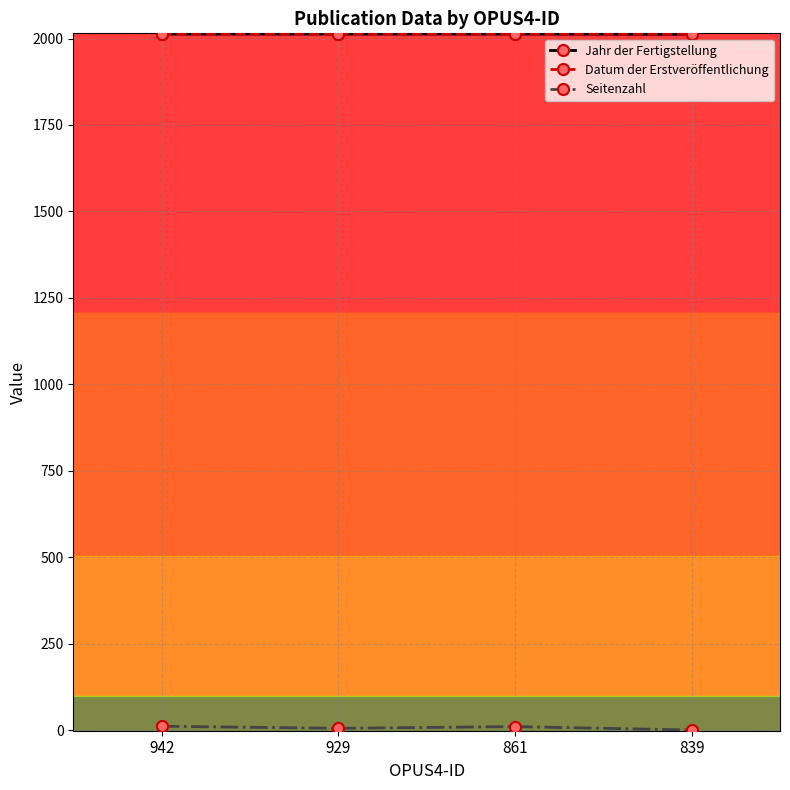

Read the Jahr der Fertigstellung value at 839.

2012